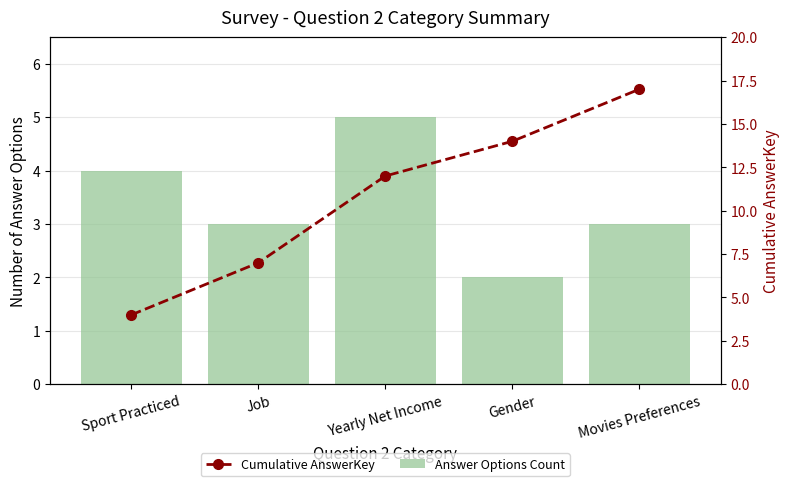

How many Answer Options Count values are between 3 and 4?

3